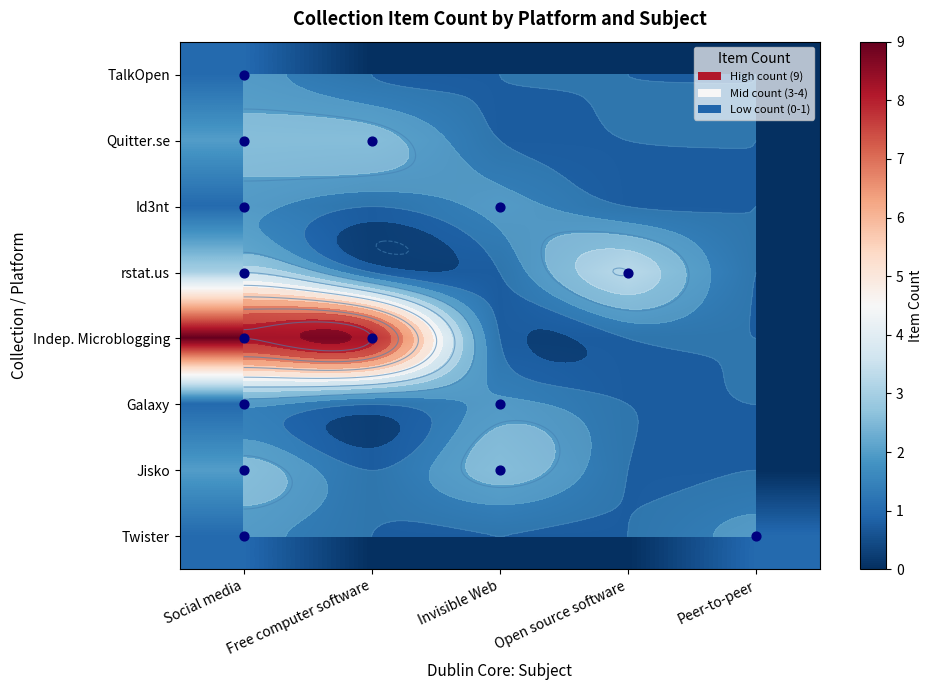

Which series has the widest spread of values?

Indep. Microblogging